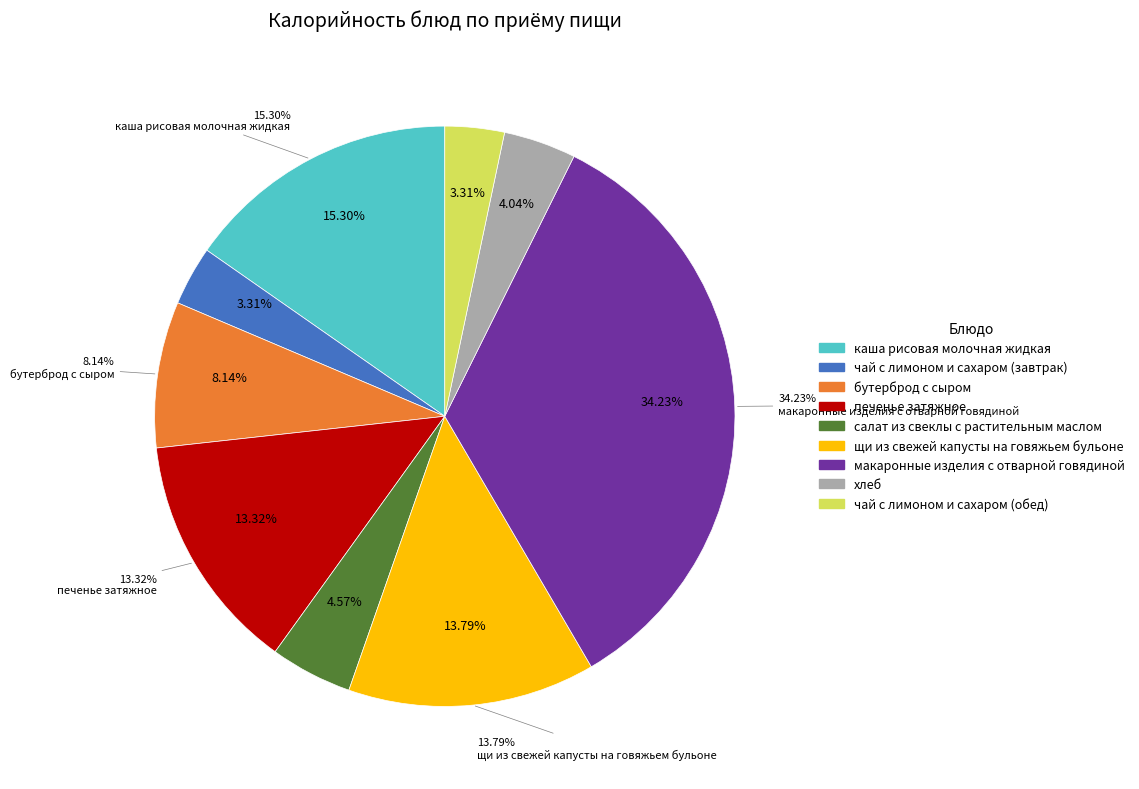

To the nearest percent, what is the difference between the бутерброд с сыром and печенье затяжное slice percentages?

5%